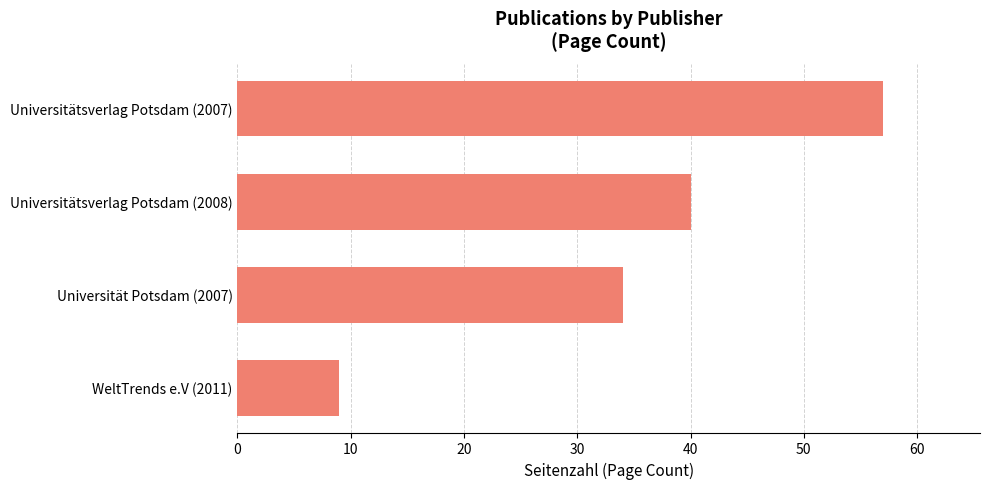

The value at Universitätsverlag Potsdam (2007) is 57. True or false?

True